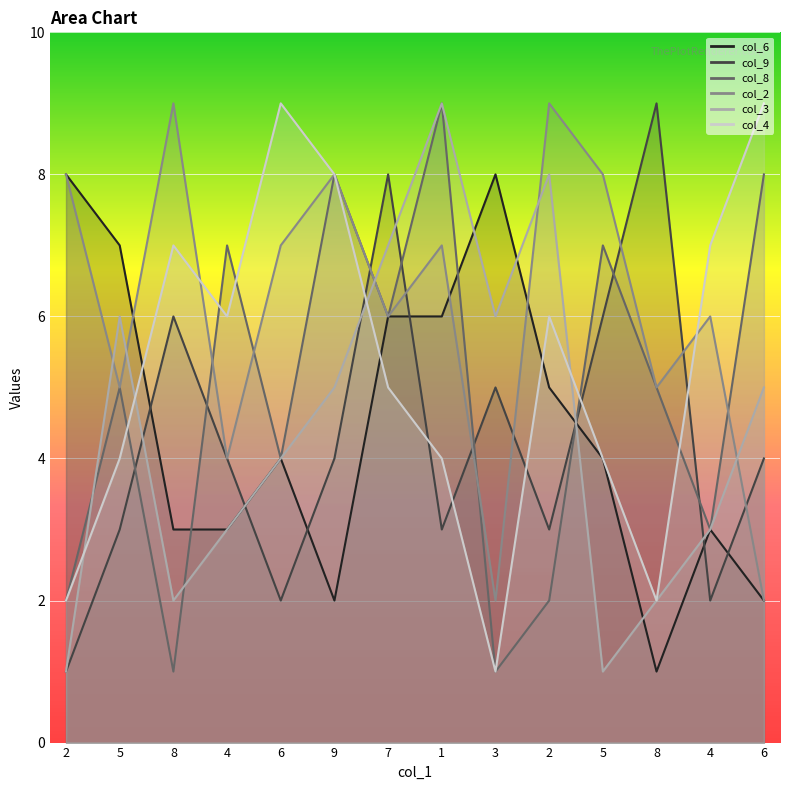

What is the difference between the maximum and minimum values in the col_8 series?

8